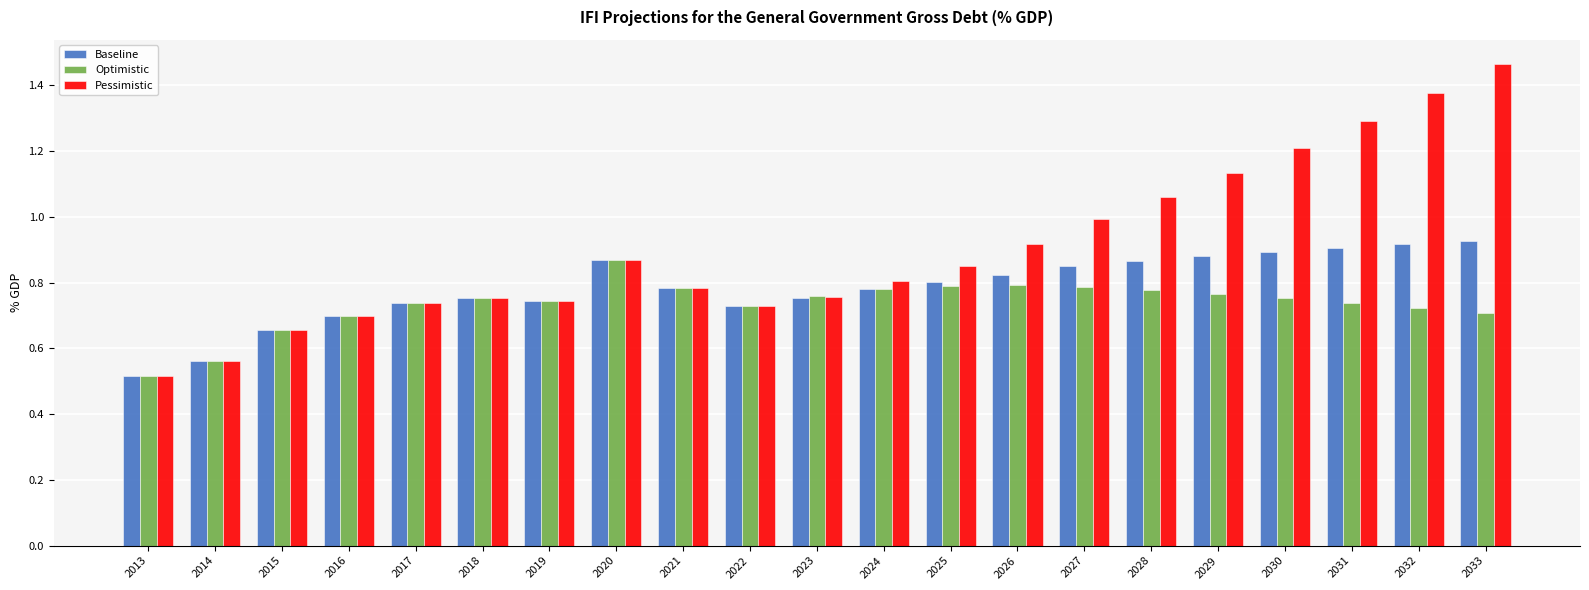

Which series has the widest spread of values?

Pessimistic